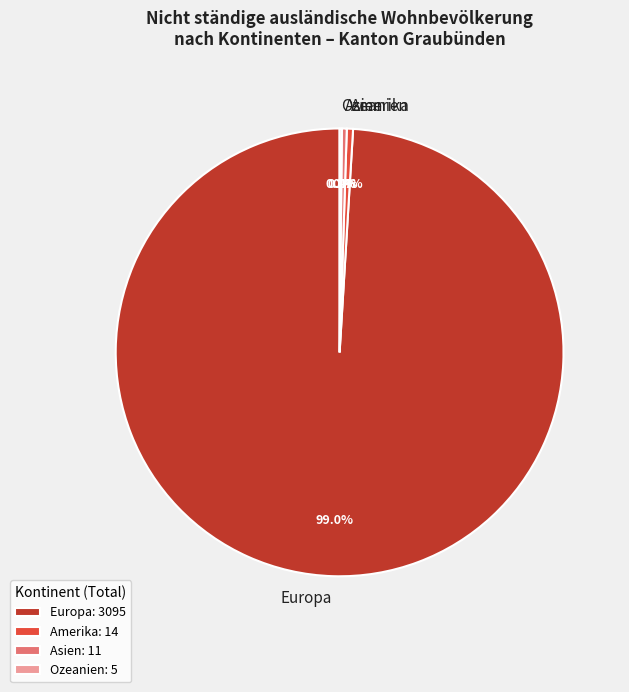

To the nearest percent, what is the average slice percentage?

25%